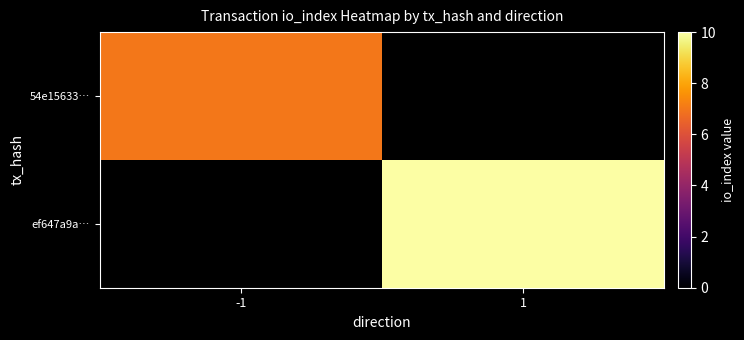

Count the number of data series in this chart.

2